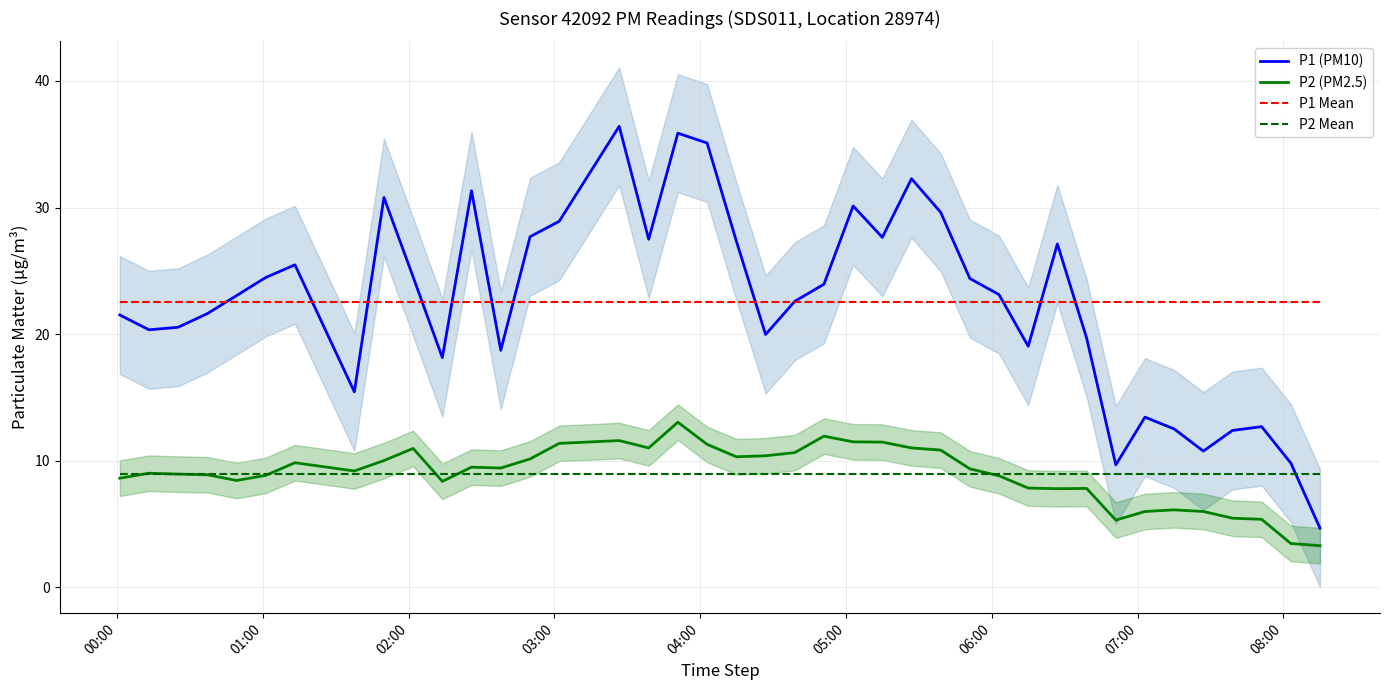

What is the highest value of the P2 (PM2.5) series?

13.1